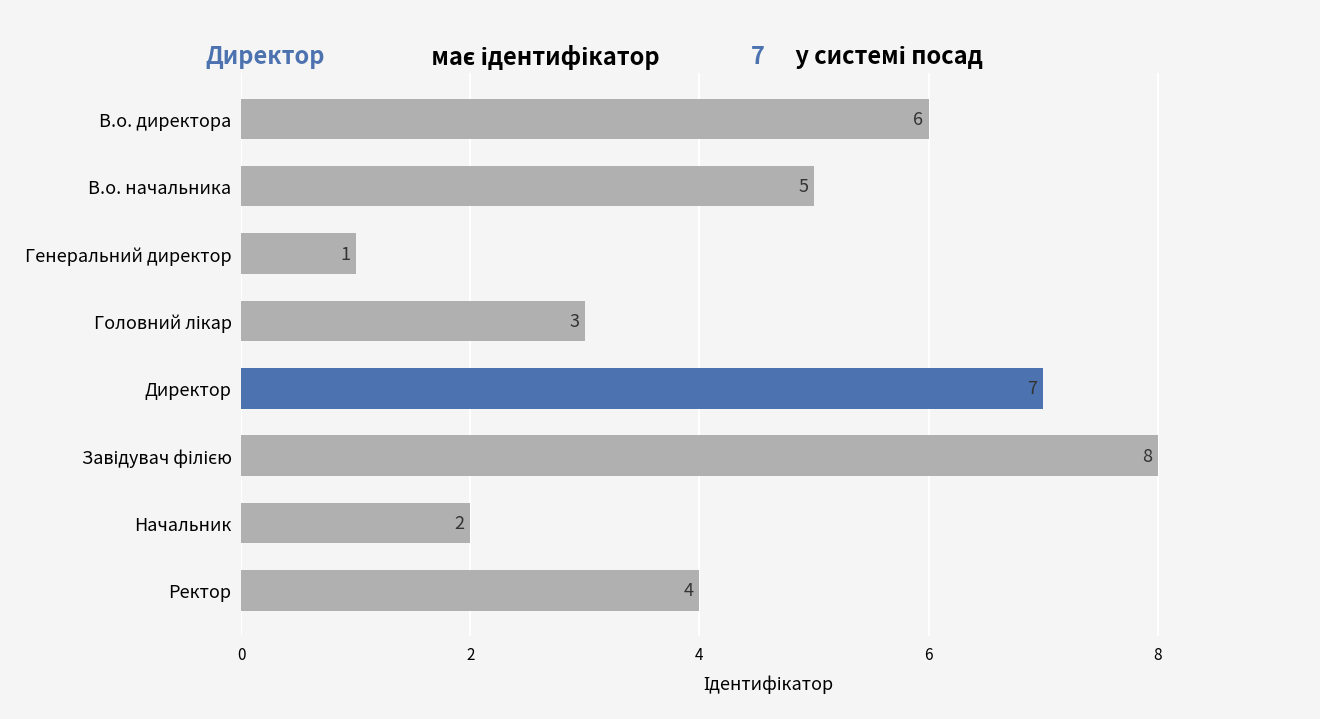

What is the label of the 8th bar from the bottom?

В.о. директора